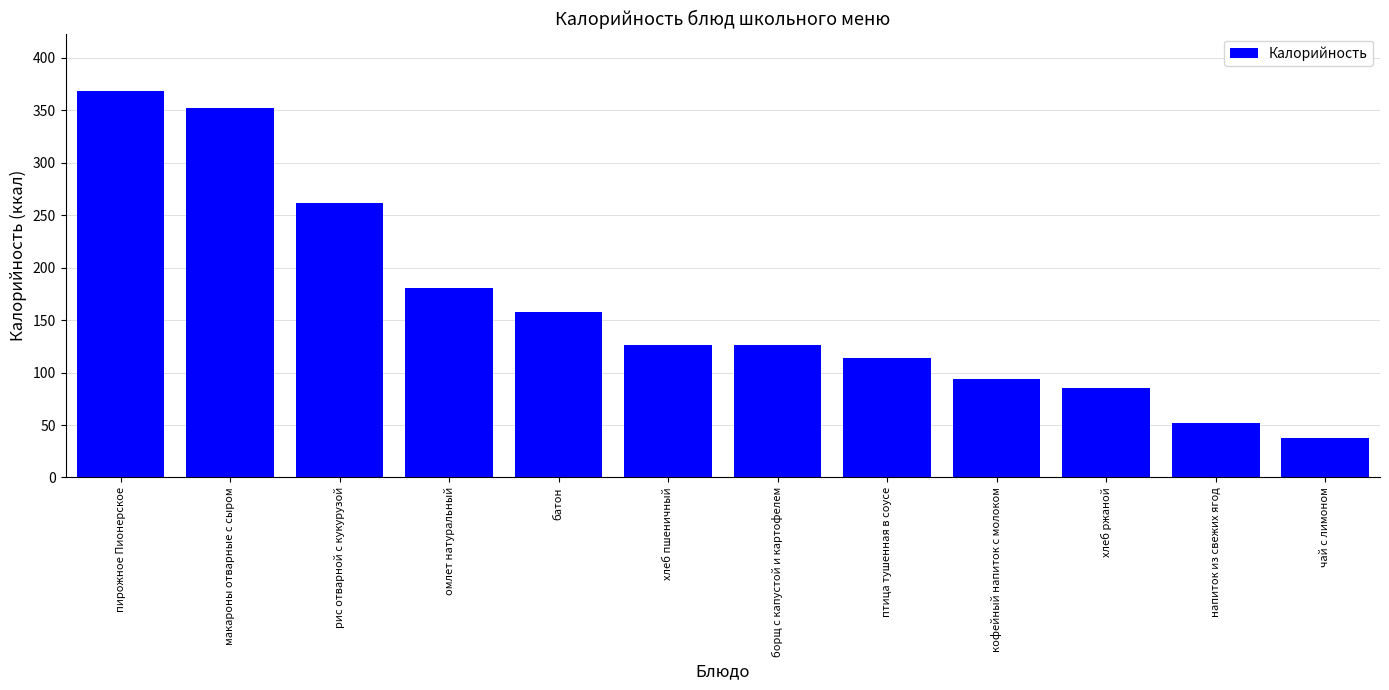

Are the bars horizontal?

No